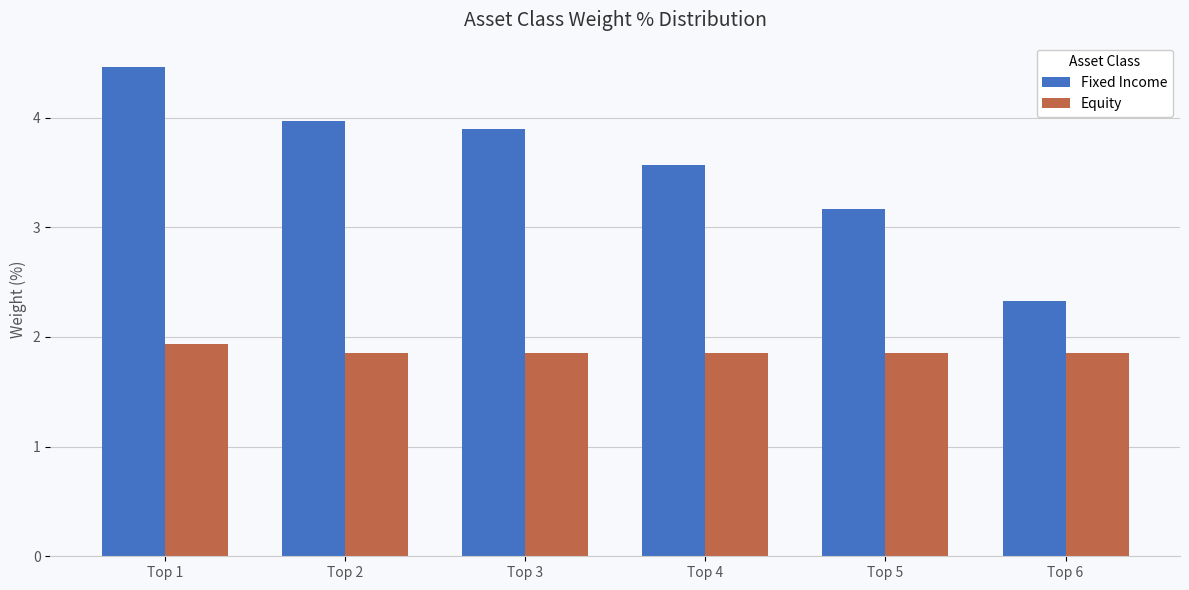

List the series in order of their overall mean, lowest first.

Equity, Fixed Income